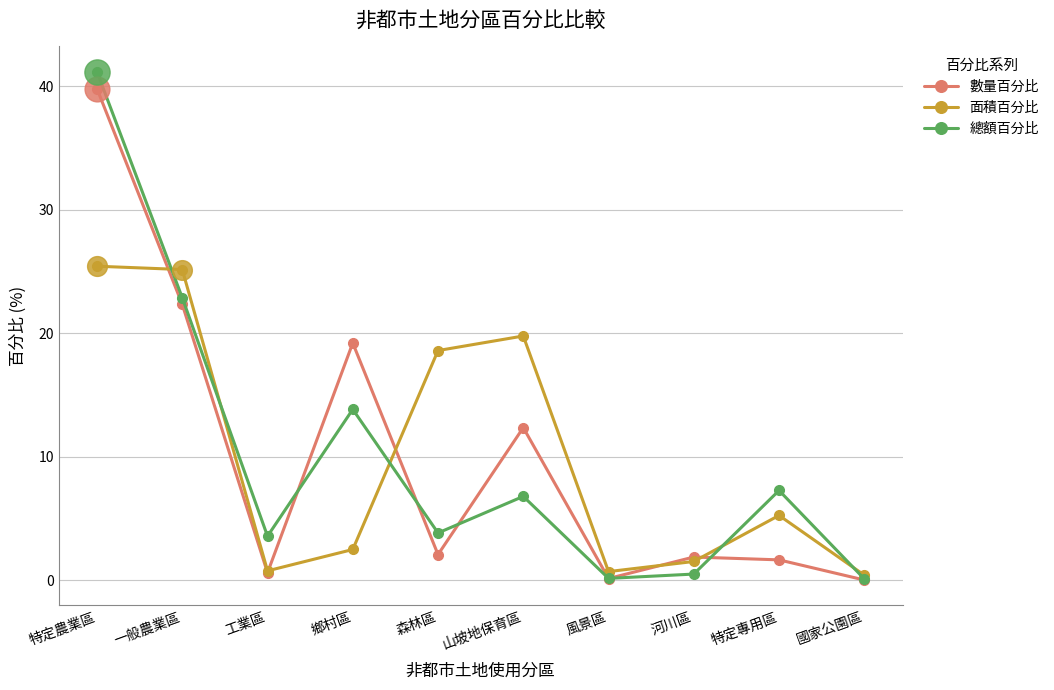

What is the total value across all series at 特定農業區?

106.4